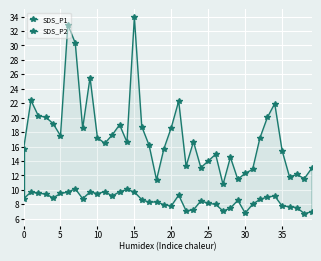

Which series has the largest total across all categories?

SDS_P1